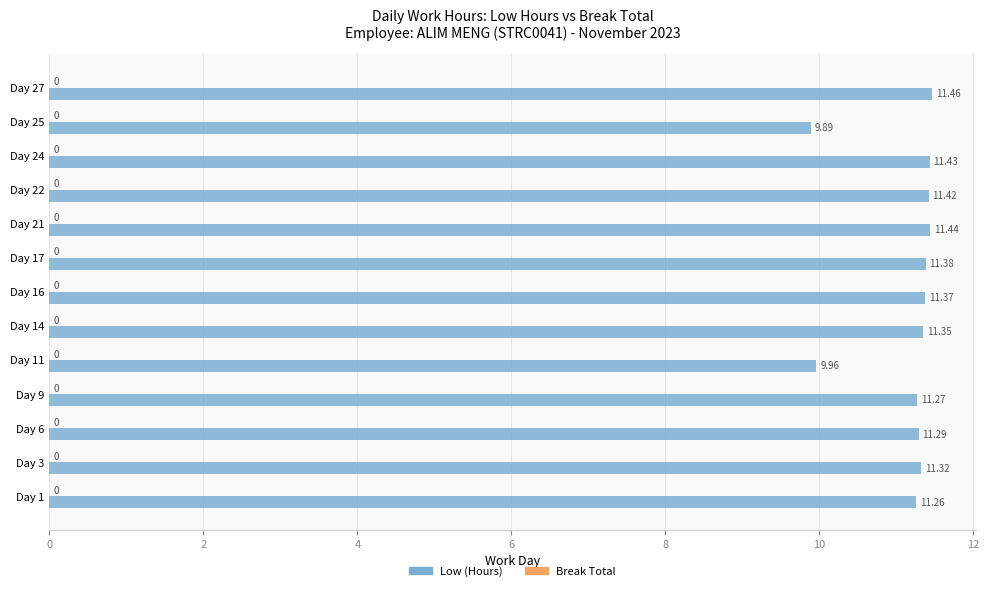

Rank the categories by value from highest to lowest.

Day 27, Day 21, Day 24, Day 22, Day 17, Day 16, Day 14, Day 3, Day 6, Day 9, Day 1, Day 11, Day 25